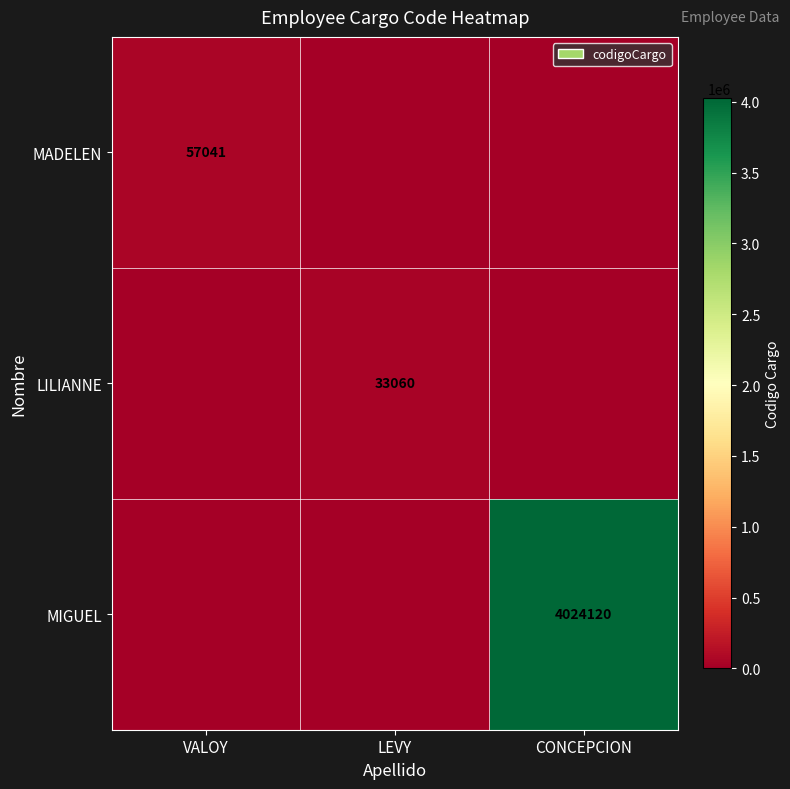

The LILIANNE series shows 33060 at LEVY. True or false?

True